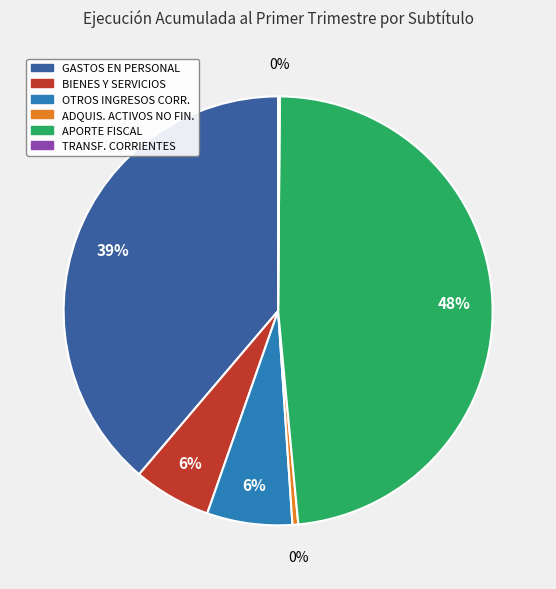

Is there a majority slice in this chart?

No